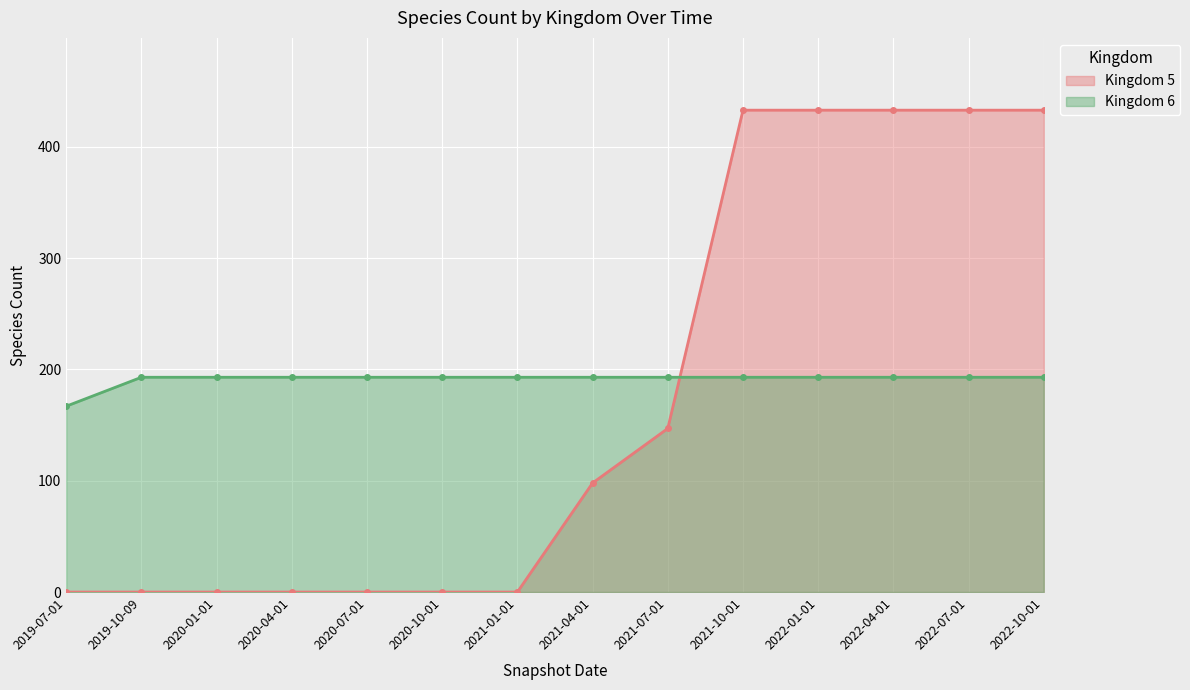

Rank the categories by Kingdom 6 value from highest to lowest.

2019-10-09, 2020-01-01, 2020-04-01, 2020-07-01, 2020-10-01, 2021-01-01, 2021-04-01, 2021-07-01, 2021-10-01, 2022-01-01, 2022-04-01, 2022-07-01, 2022-10-01, 2019-07-01